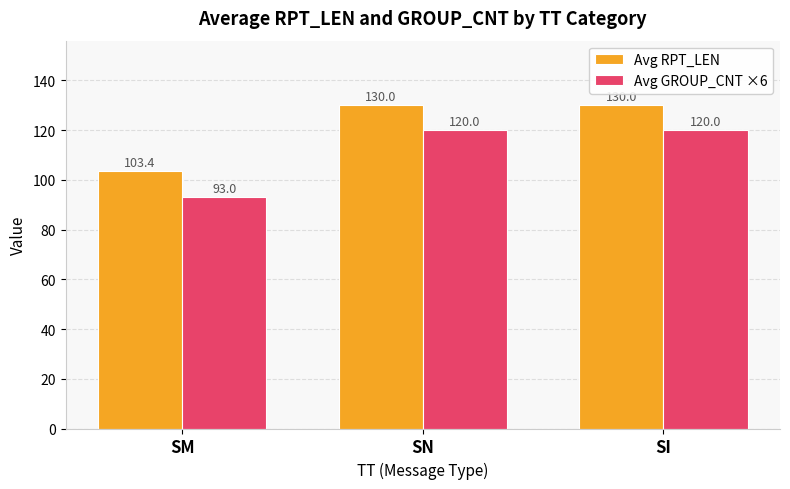

What is the approximate value of Avg RPT_LEN at SI?

130.0